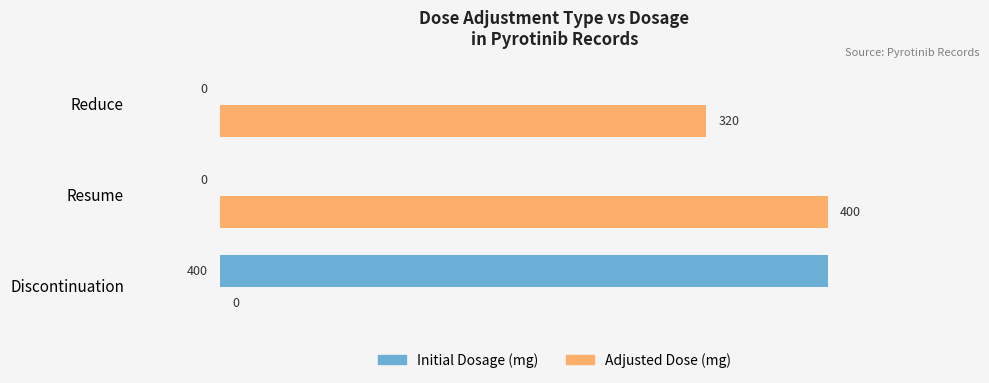

Which series has the largest total across all categories?

Adjusted Dose (mg)